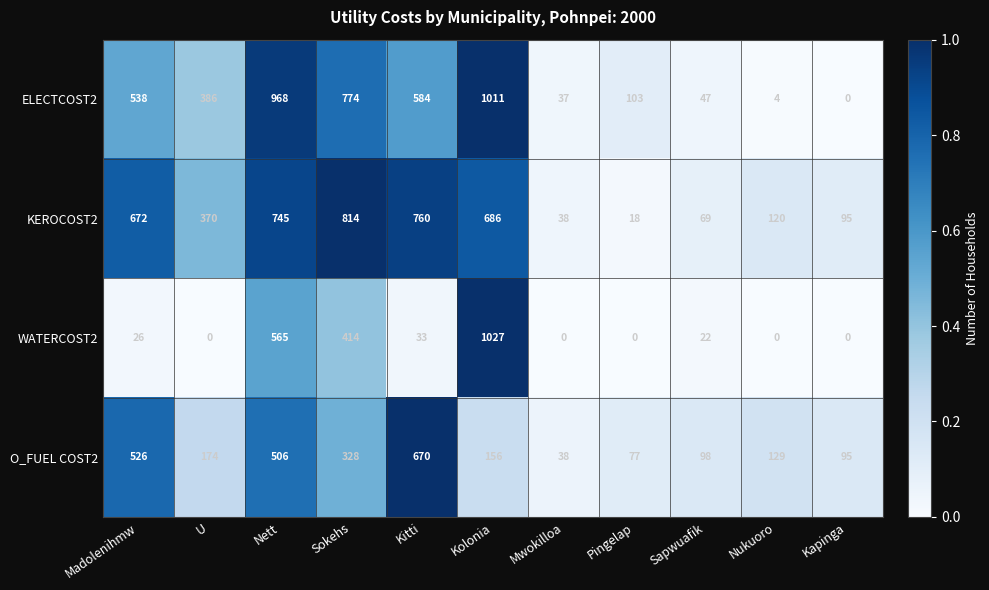

At which label does O_FUEL COST2 first exceed 156?

Madolenihmw